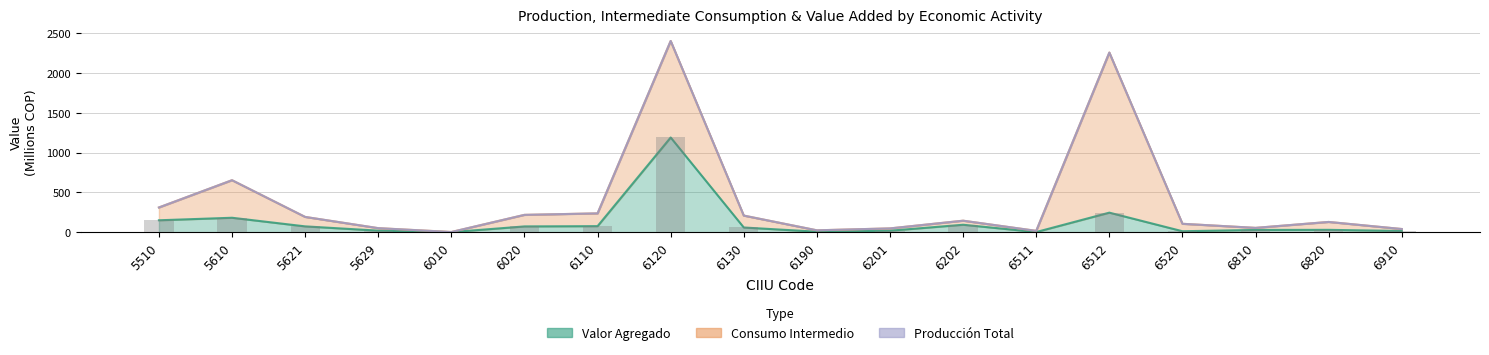

What is the highest value of the Produccion_Total series?

2404.4